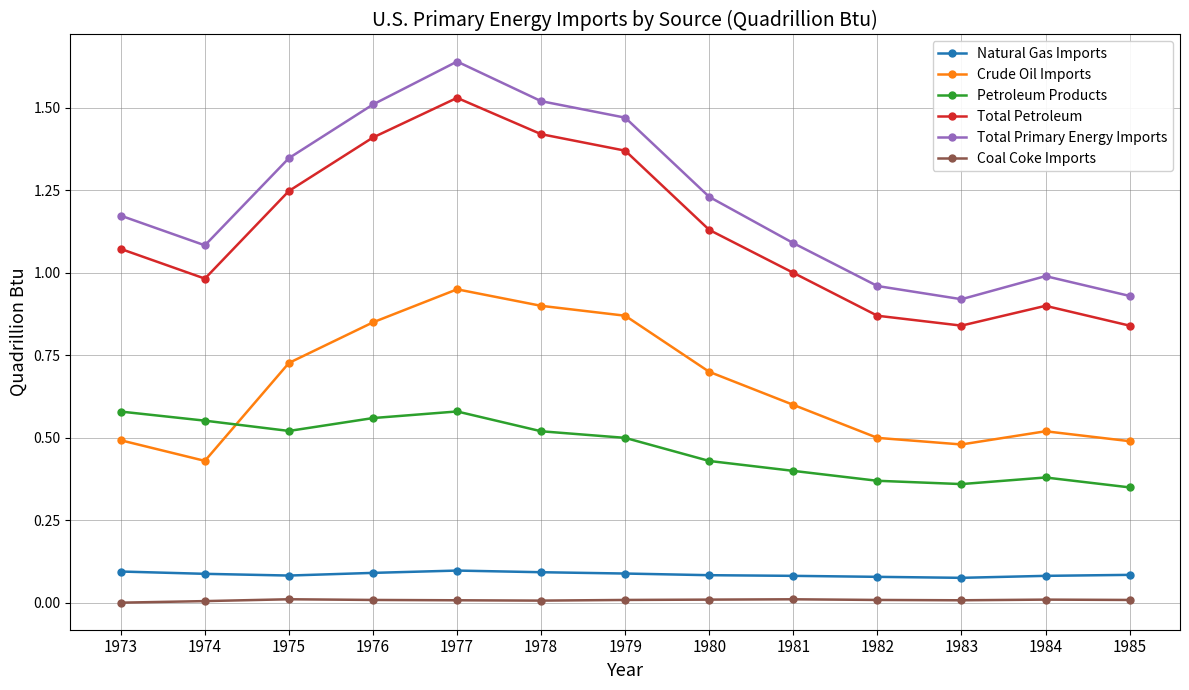

True or false: Total Petroleum and Crude Oil Imports intersect in this chart.

False